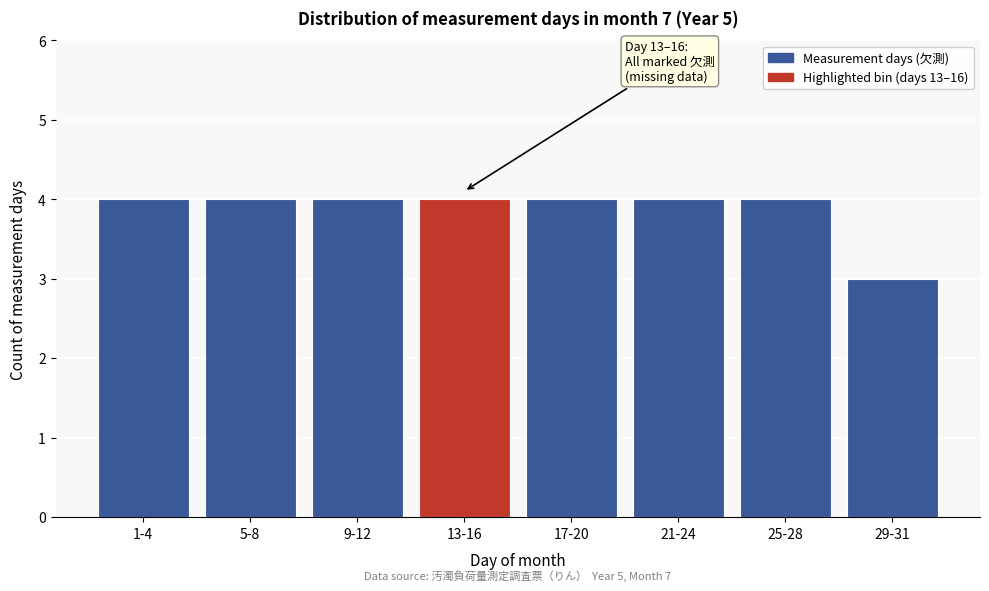

Reading left to right, transcribe all the data shown in this chart.

1-4=4	5-8=4	9-12=4	13-16=4	17-20=4	21-24=4	25-28=4	29-31=3